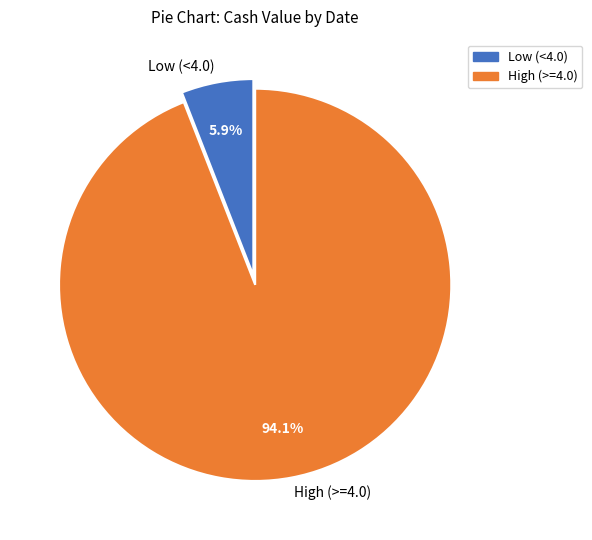

What is the majority slice?

High (>=4.0)